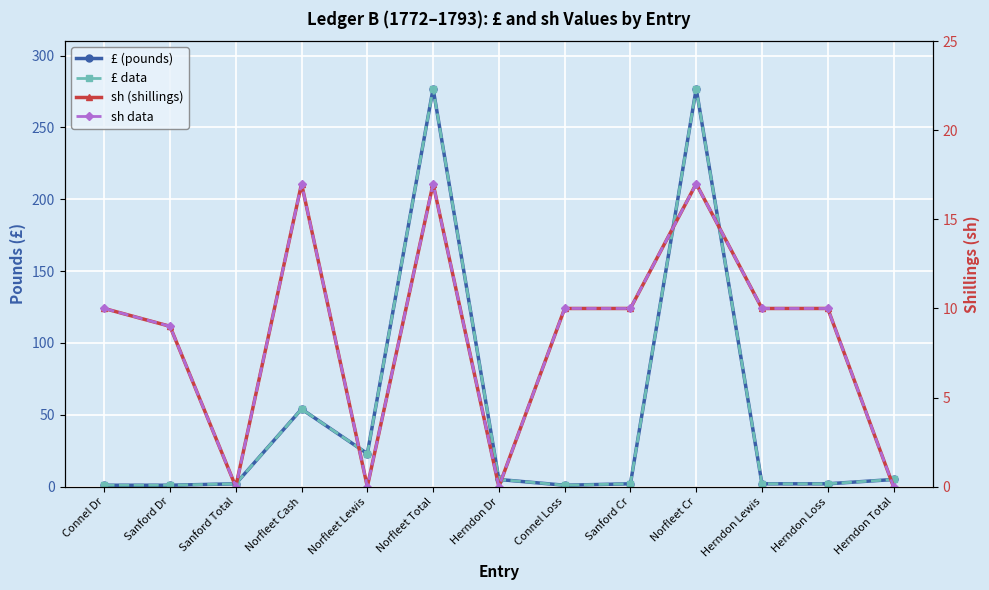

What is the value of the £ (pounds) point at the 7th from the left?

5